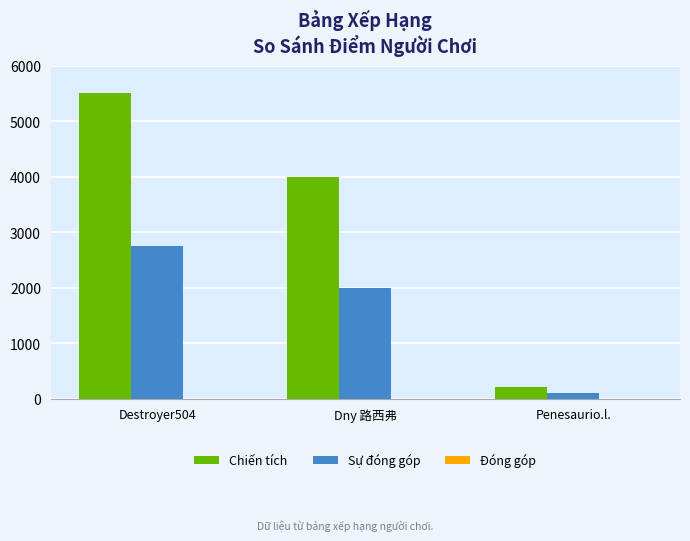

How many data points does each series have?

3